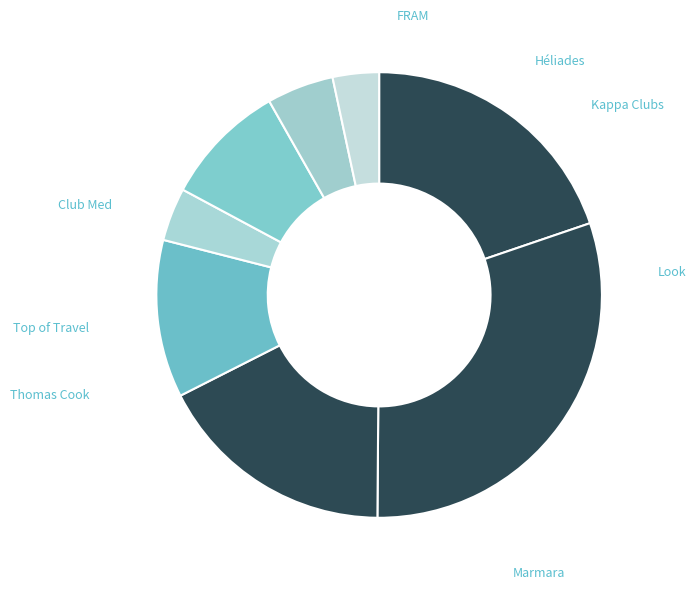

Count the number of slices in the pie.

8